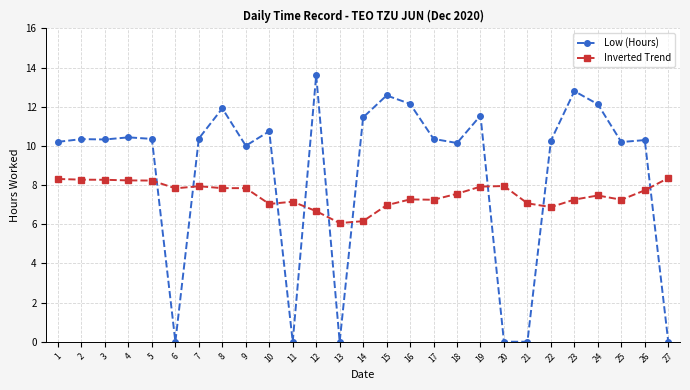

How many times do Inverted Trend and Low (Hours) cross each other?

9